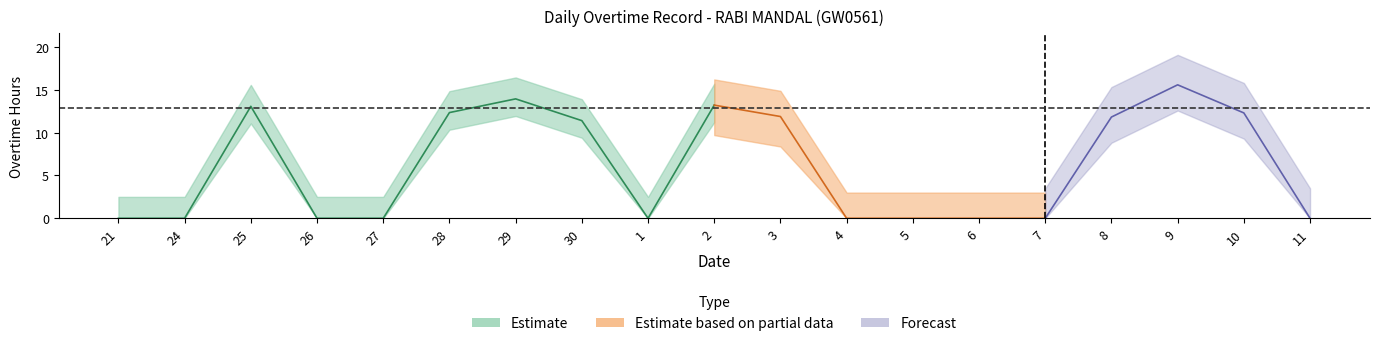

At which category is the sum across all series the highest?

9